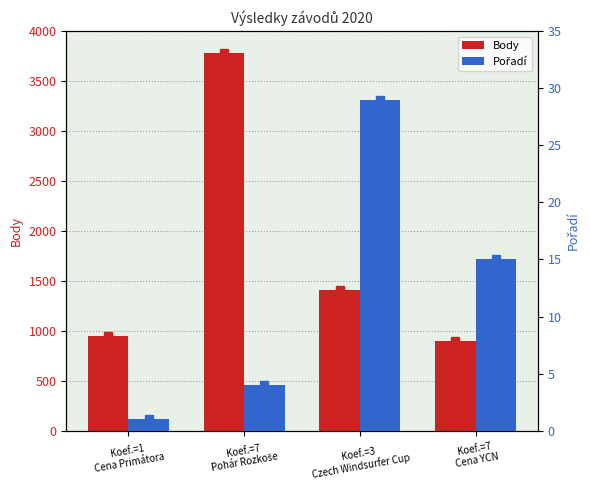

What is the approximate value of Pořadí at Koef.=3
Czech Windsurfer Cup, to the nearest 10?

30